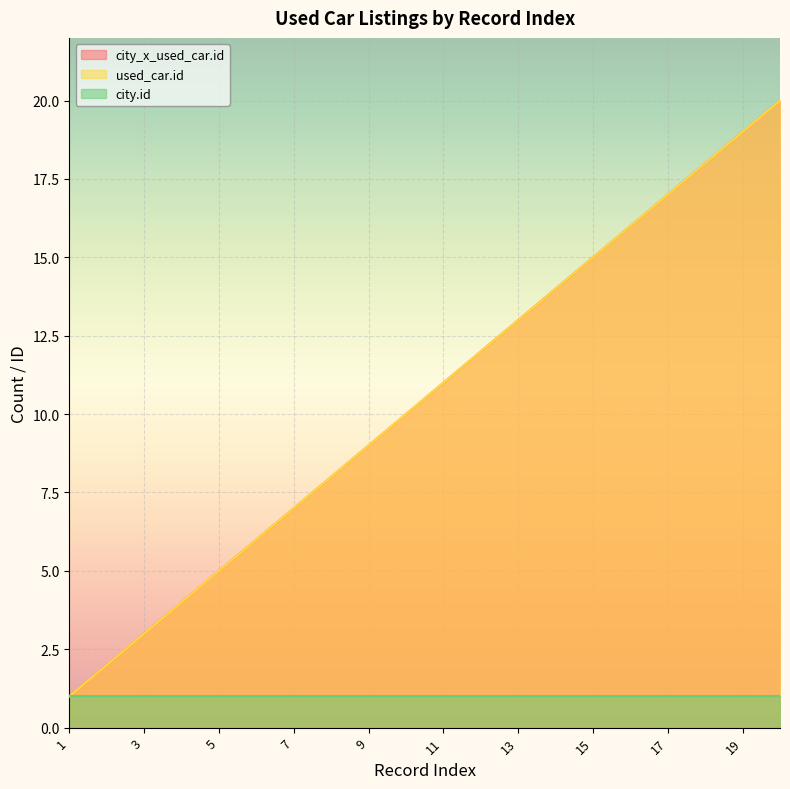

Does the chart display data point markers on the line(s)?

No